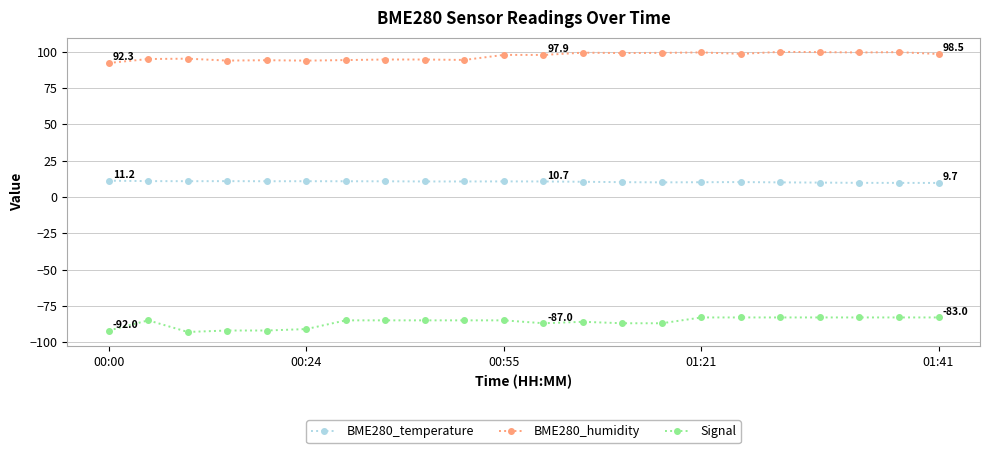

What is the difference between the maximum and minimum values in the Signal series?

10.0